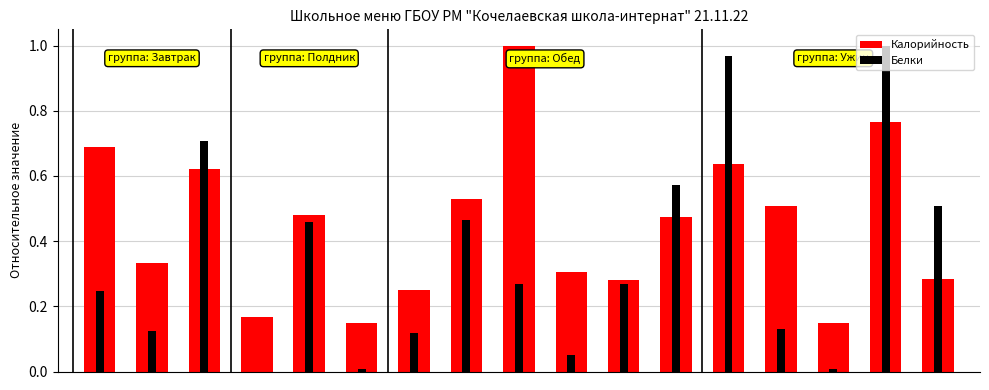

Reading left to right, transcribe all the data shown in this chart.

Калорийность: 0=0.7	1=0.3	2=0.6	3=0.2	4=0.5	5=0.1	6=0.2	7=0.5	8=1.0	9=0.3	10=0.3	11=0.5	12=0.6	13=0.5	14=0.1	15=0.8	16=0.3
Белки: 0=0.2	1=0.1	2=0.7	3=0.0	4=0.5	5=0.0	6=0.1	7=0.5	8=0.3	9=0.1	10=0.3	11=0.6	12=1.0	13=0.1	14=0.0	15=1.0	16=0.5